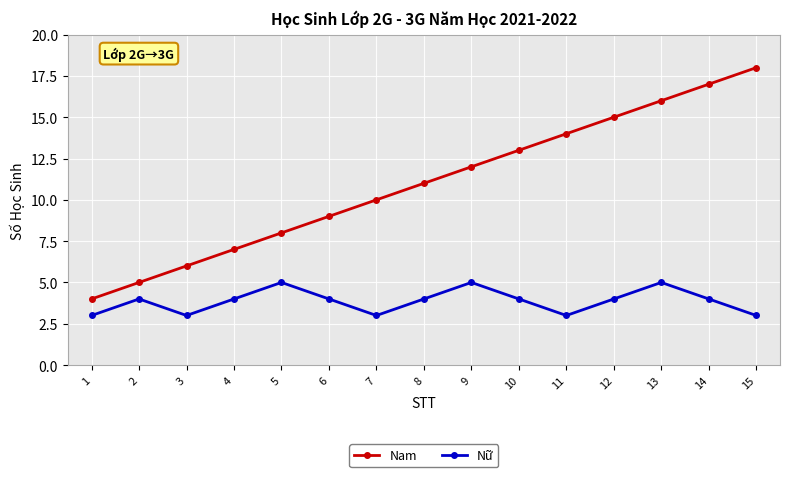

What value does the Nữ series have at 2?

4